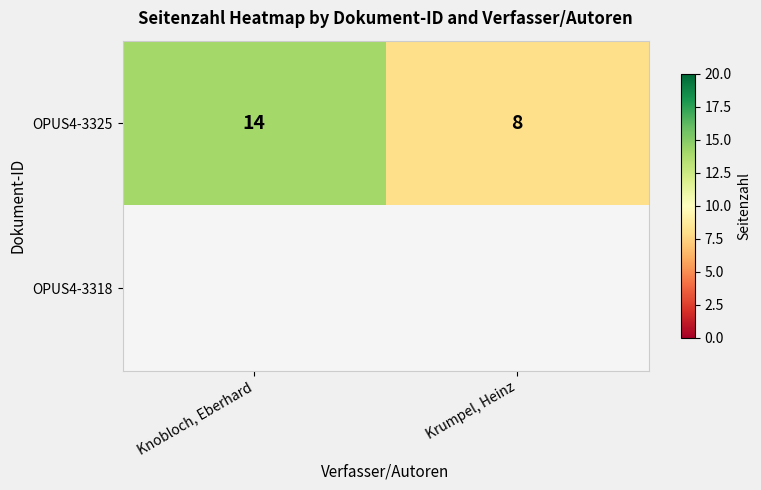

True or false: OPUS4-3325 has a value of 9 at Knobloch, Eberhard.

False